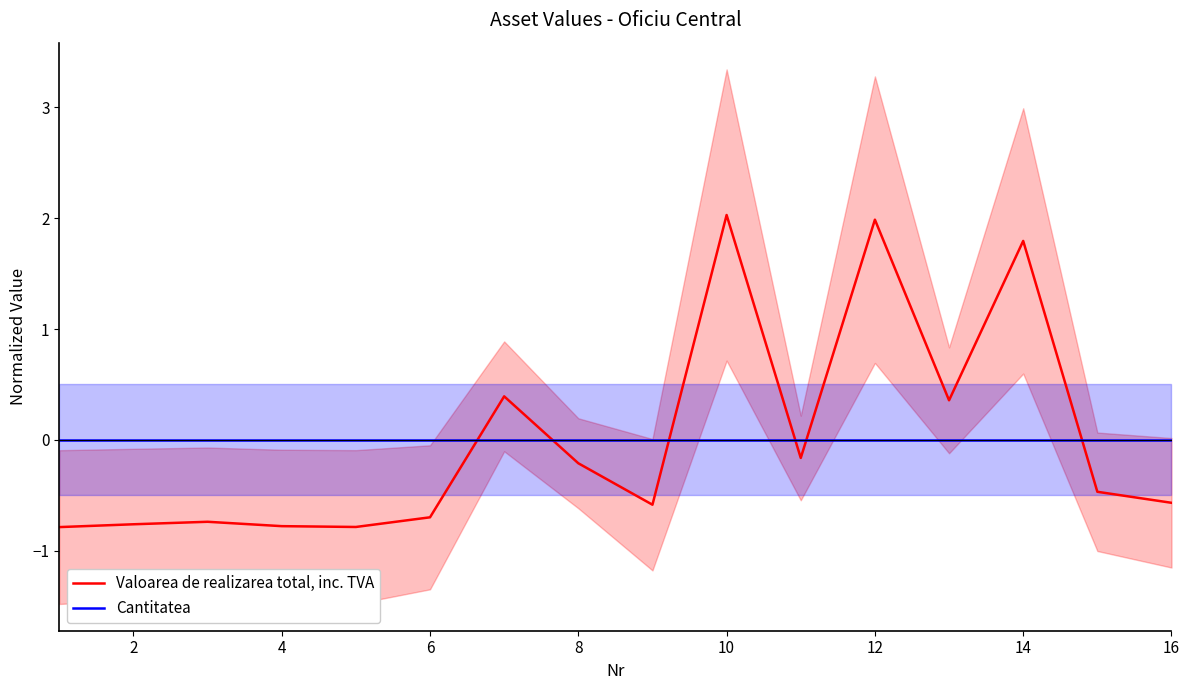

Reading left to right, extract all data points from this chart.

Valoarea de realizarea total, inc. TVA: -0.8	-0.8	-0.7	-0.8	-0.8	-0.7	0.4	-0.2	-0.6	2.0	-0.2	2.0	0.4	1.8	-0.5	-0.6
Cantitatea: 0.0	0.0	0.0	0.0	0.0	0.0	0.0	0.0	0.0	0.0	0.0	0.0	0.0	0.0	0.0	0.0